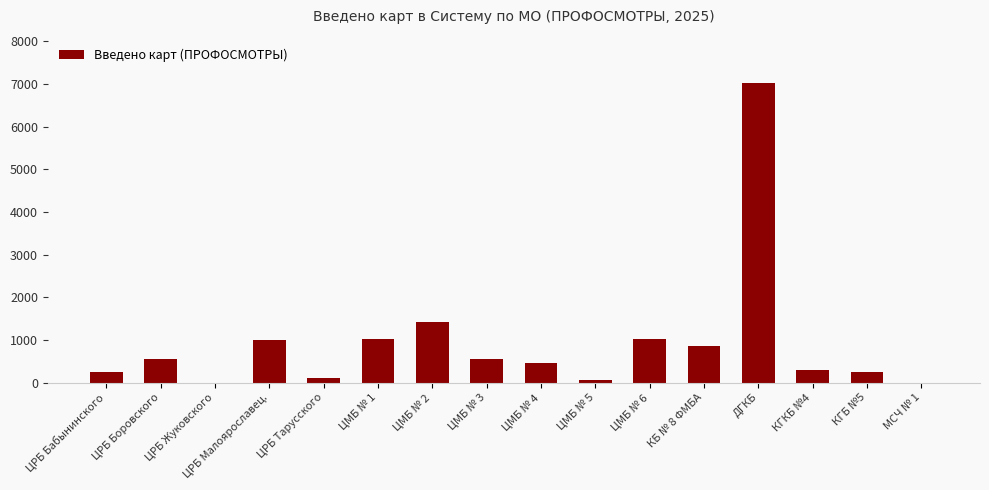

The chart shows a value of 561 at ЦРБ Боровского. True or false?

True